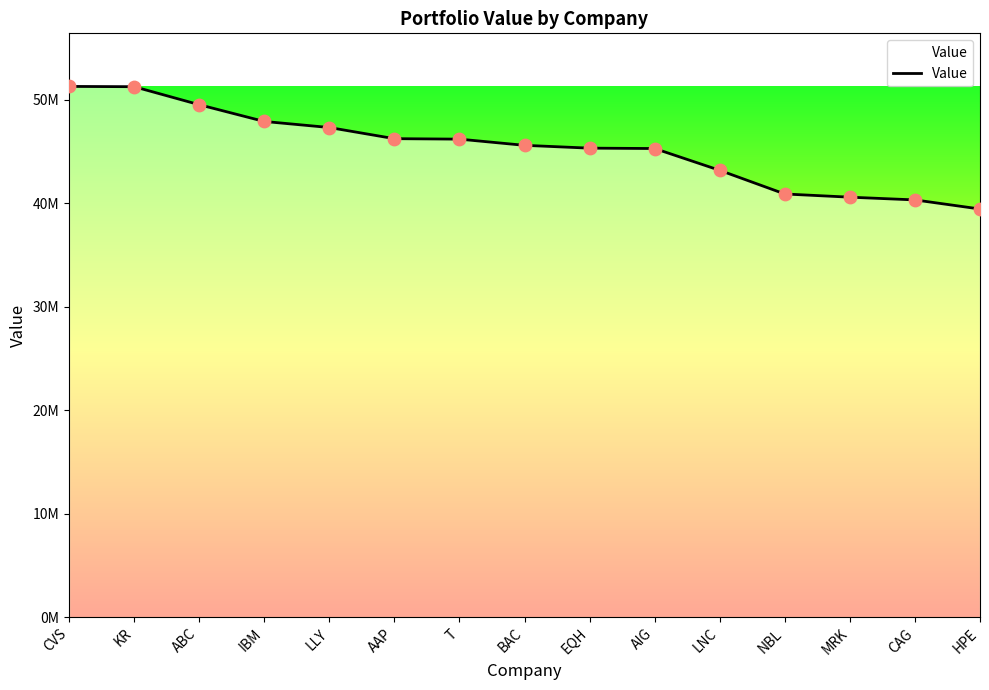

What is the ratio of the value at IBM to the value at AAP?

1.0